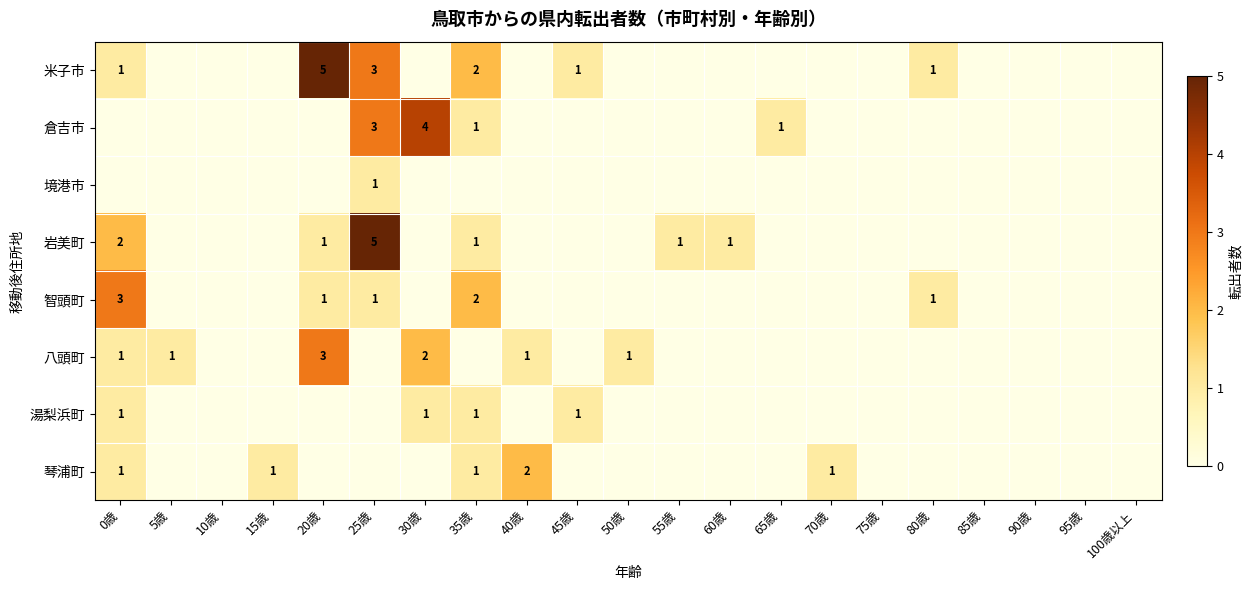

At which category is the sum across all series the highest?

25歳